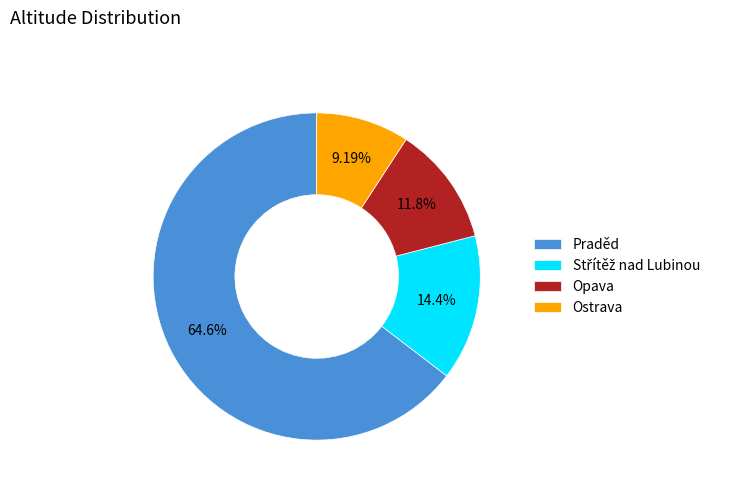

Does Ostrava account for over 50% of the chart?

No